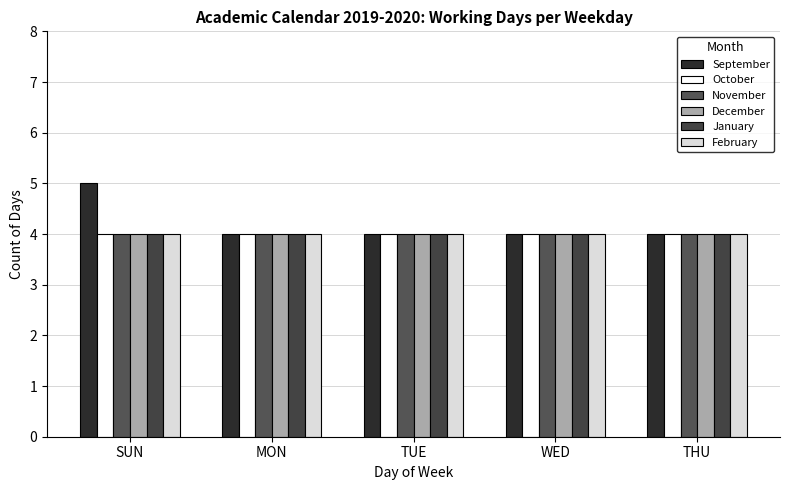

Which series has the widest spread of values?

September